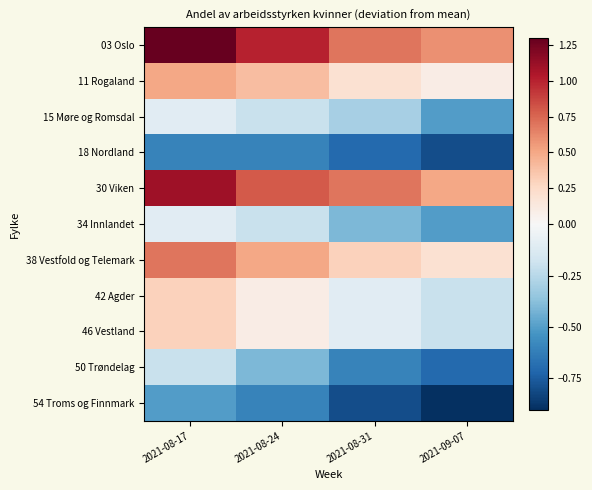

At 2021-09-07, list the series in order from smallest to largest.

54 Troms og Finnmark, 18 Nordland, 50 Trøndelag, 15 Møre og Romsdal, 34 Innlandet, 42 Agder, 46 Vestland, 11 Rogaland, 38 Vestfold og Telemark, 30 Viken, 03 Oslo